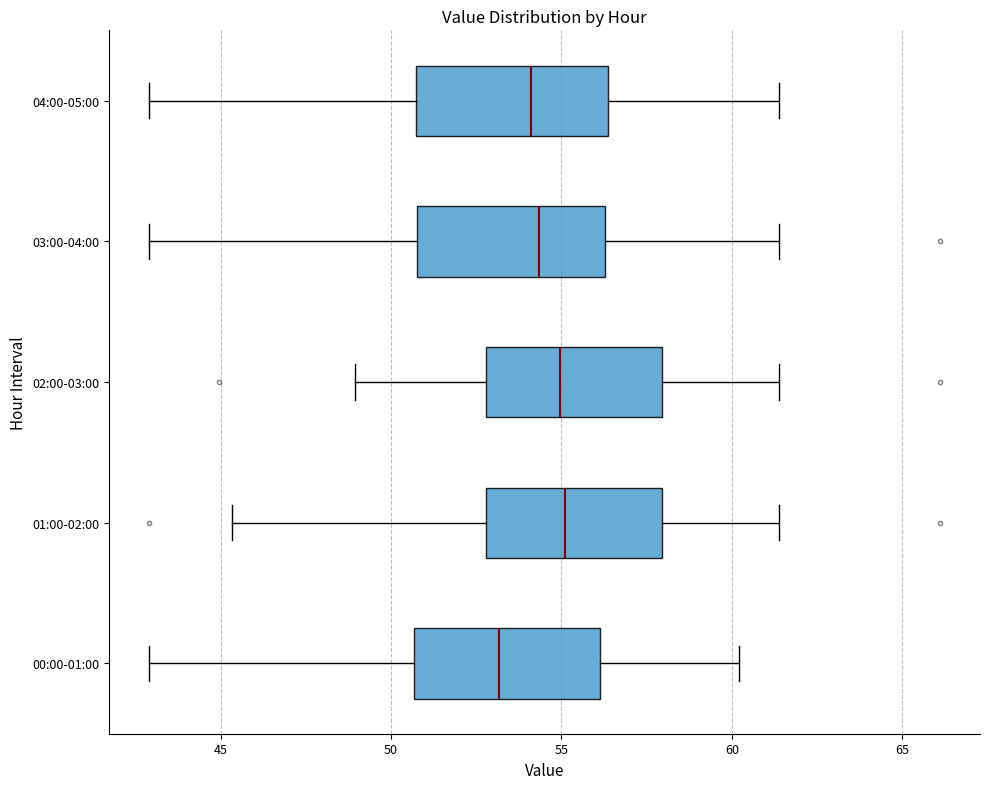

Reading bottom to top, read every box against the x-axis: the position of its median line, the range the box covers, and the ends of its whiskers. The values are not printed on the chart, so give them approximately, as read against the axis.

00:00-01:00: median 53.0, box 50.5 to 56.0, whiskers 43.0 to 60.0
01:00-02:00: median 55.0, box 53.0 to 58.0, whiskers 45.5 to 61.5
02:00-03:00: median 55.0, box 53.0 to 58.0, whiskers 49.0 to 61.5
03:00-04:00: median 54.5, box 51.0 to 56.5, whiskers 43.0 to 61.5
04:00-05:00: median 54.0, box 50.5 to 56.5, whiskers 43.0 to 61.5